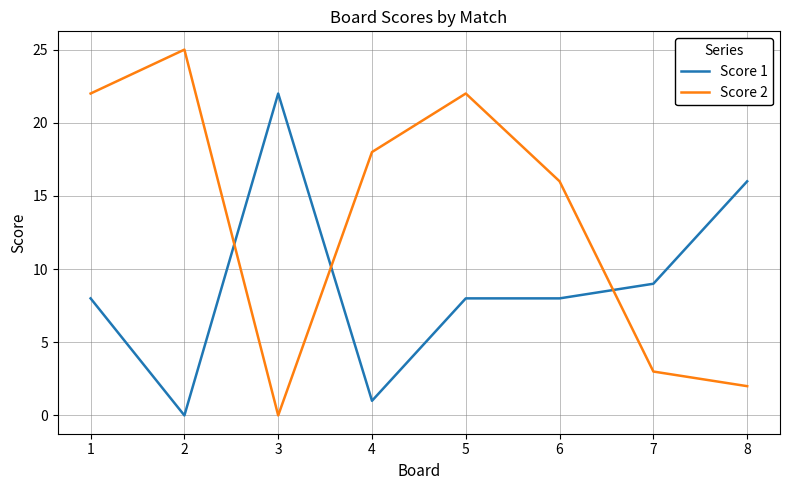

Read the Score 2 value at 1, to the nearest 10.

20